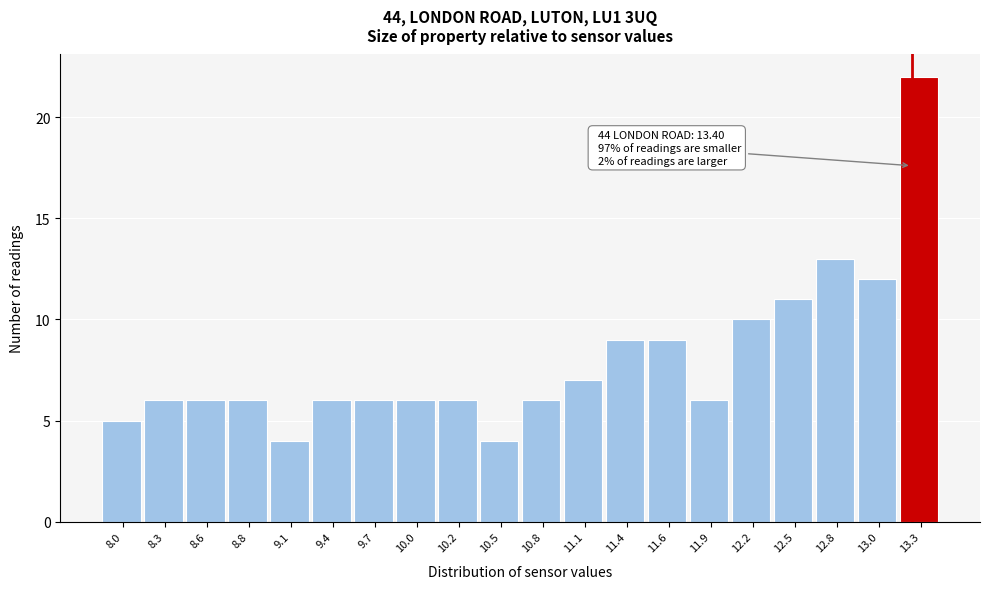

Reading left to right, transcribe all the data shown in this chart.

5	6	6	6	4	6	6	6	6	4	6	7	9	9	6	10	11	13	12	22